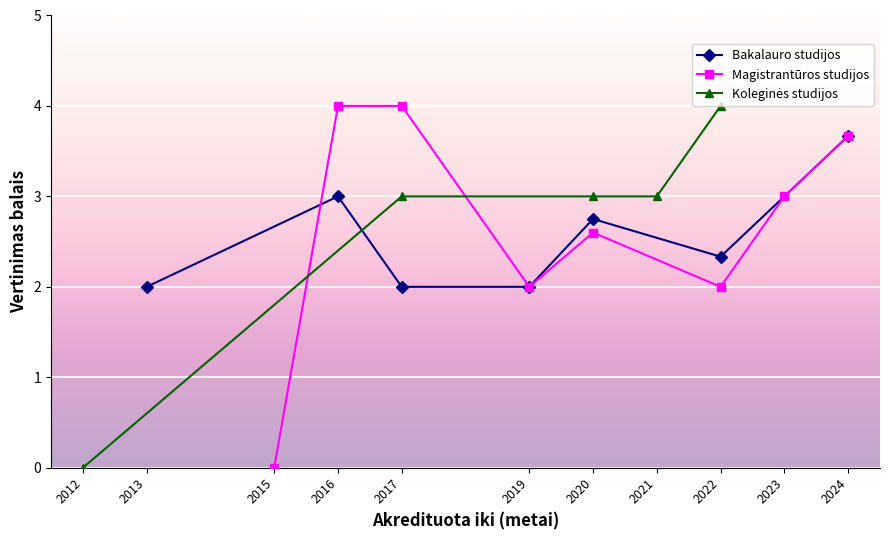

The value of Bakalauro studijos at 2019 is 2.0. True or false?

True